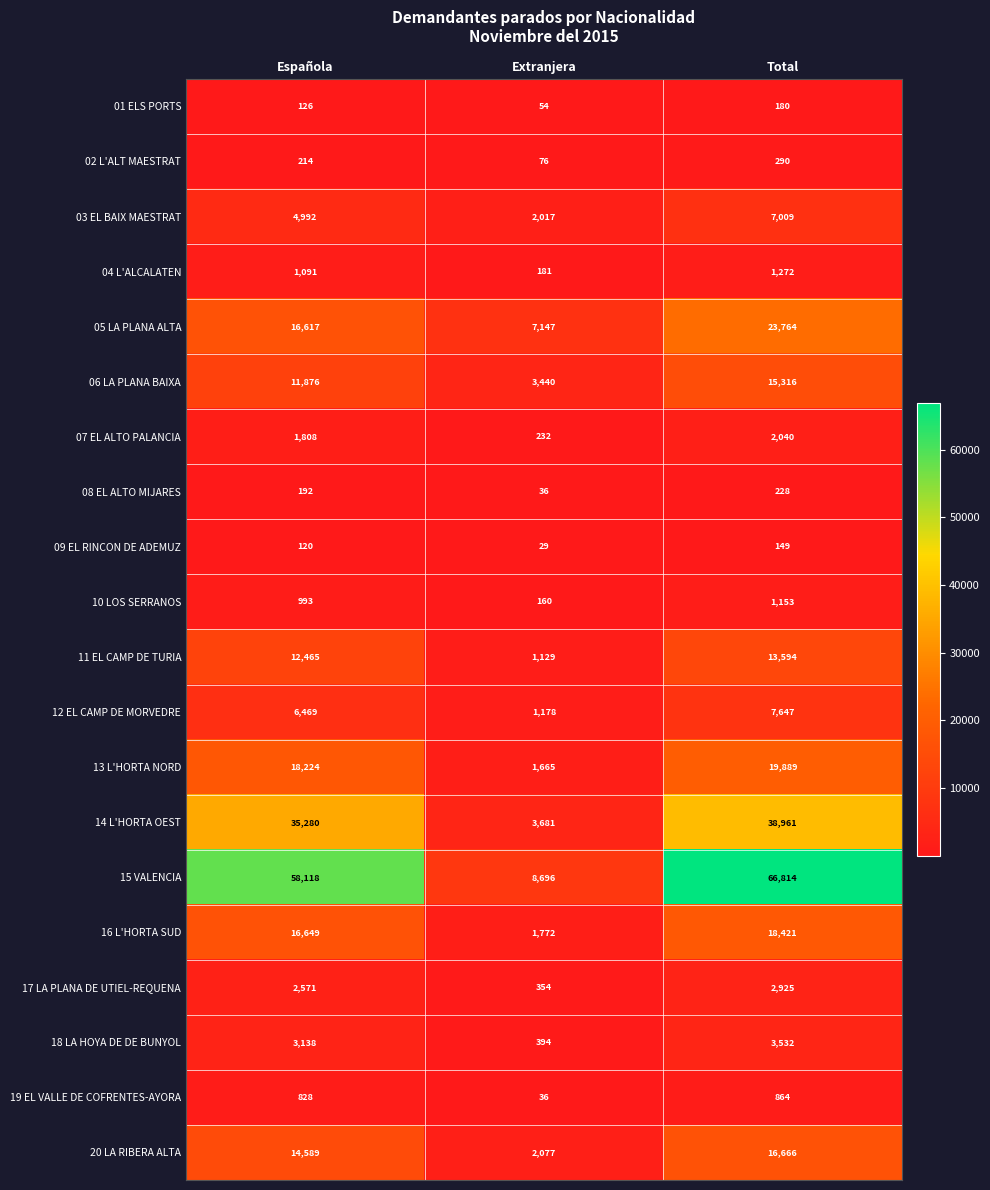

List the labels in order of 09 EL RINCON DE ADEMUZ value, largest first.

Total, Española, Extranjera